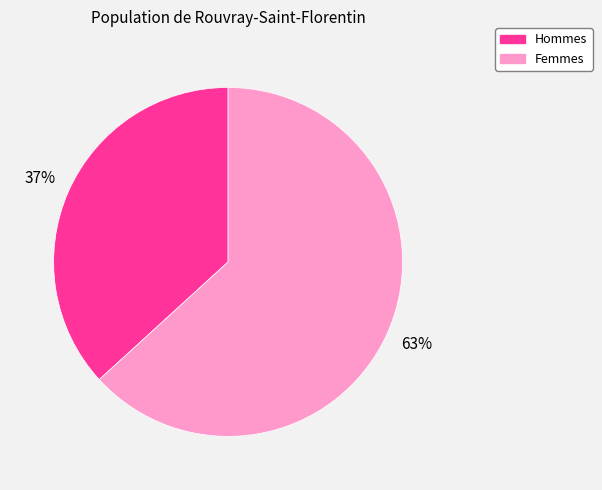

Does any single category account for the majority?

Yes